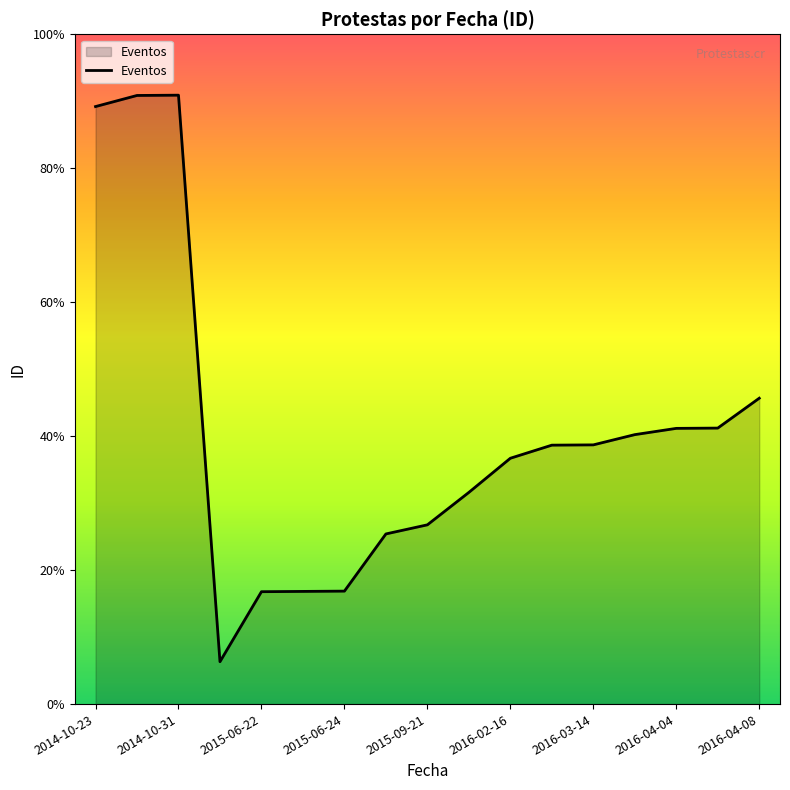

Does the chart have visible grid lines?

No